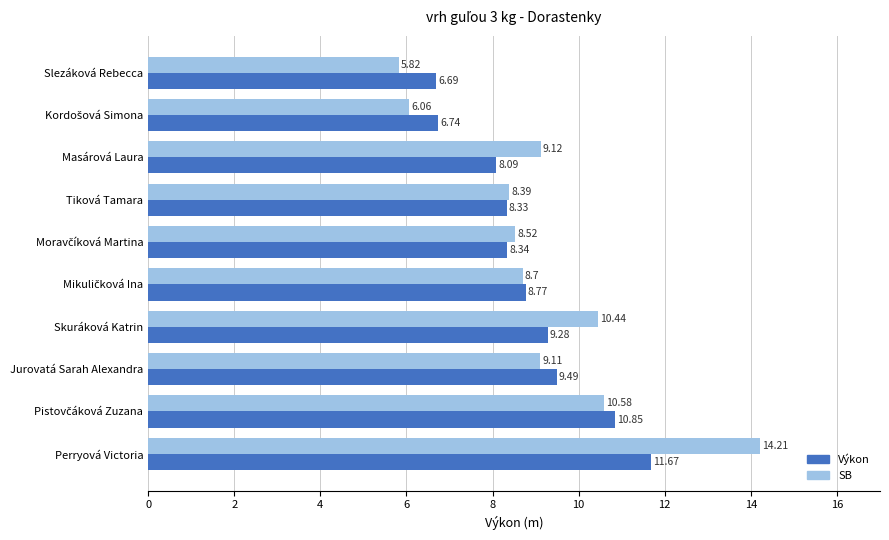

Rank the series by their average value, from highest to lowest.

SB, Výkon